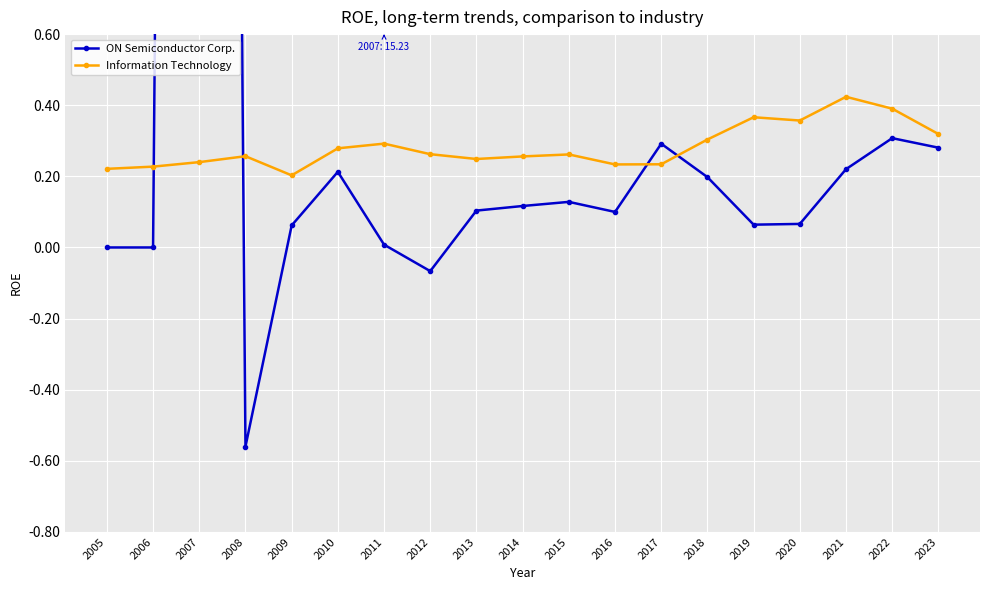

What is the difference between the highest and lowest values at 2019?

0.3